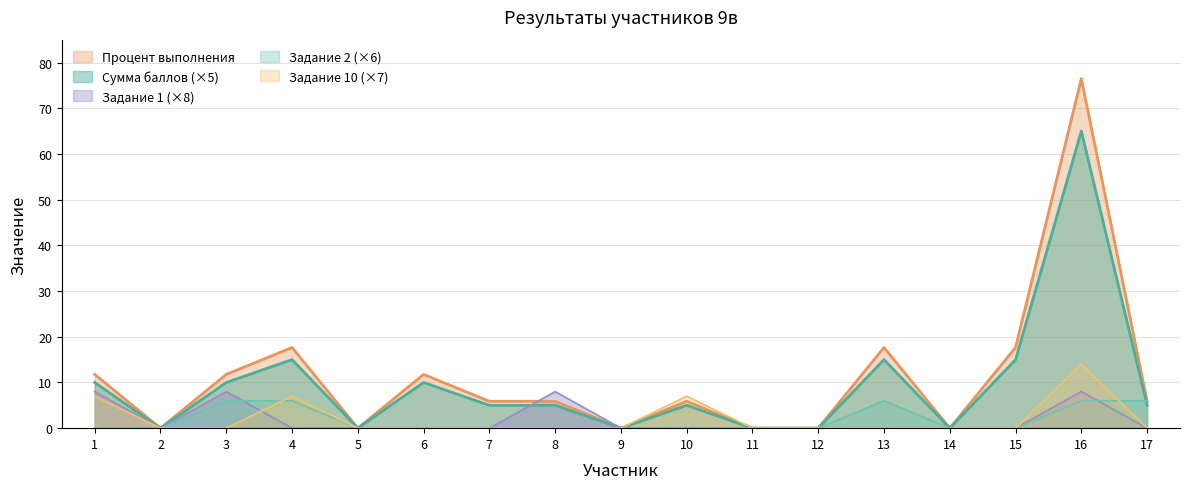

What are all the series names shown in the legend?

Процент выполнения, Сумма баллов (×5), Задание 1 (×8), Задание 2 (×6), Задание 10 (×7)